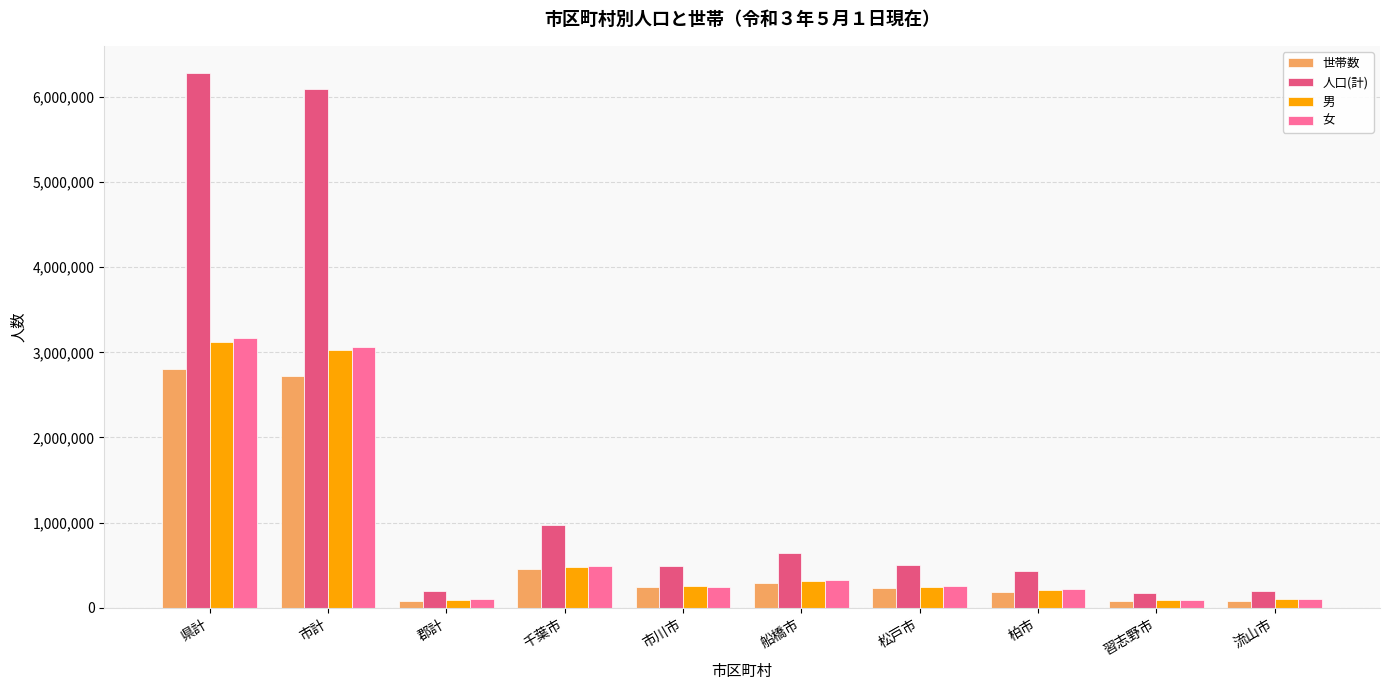

At which label is 世帯数 closest to 1438651?

千葉市